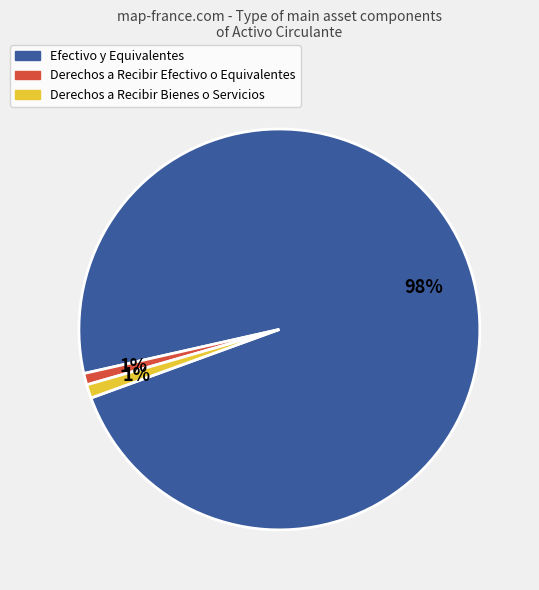

To the nearest percent, what percentage of the pie is Derechos a Recibir Efectivo o Equivalentes?

1%